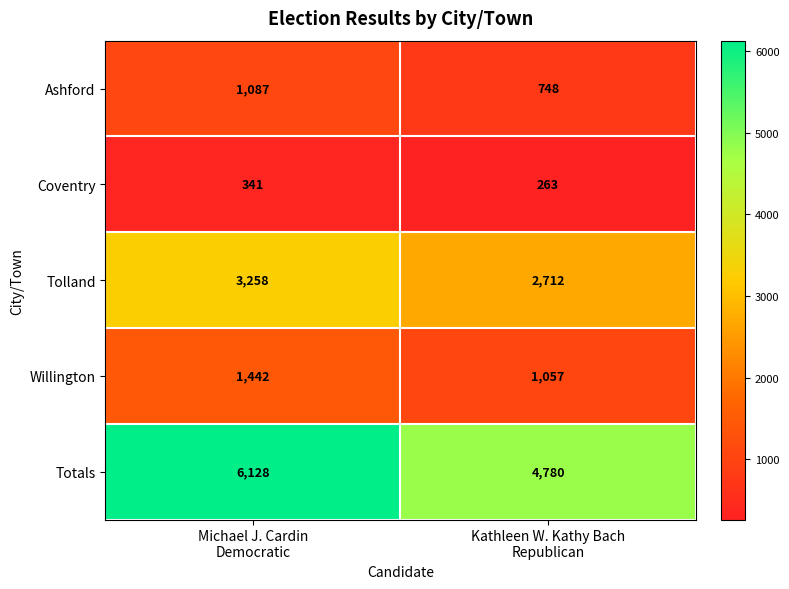

Which label corresponds to the smallest value in the chart?

Kathleen W. Kathy Bach
Republican